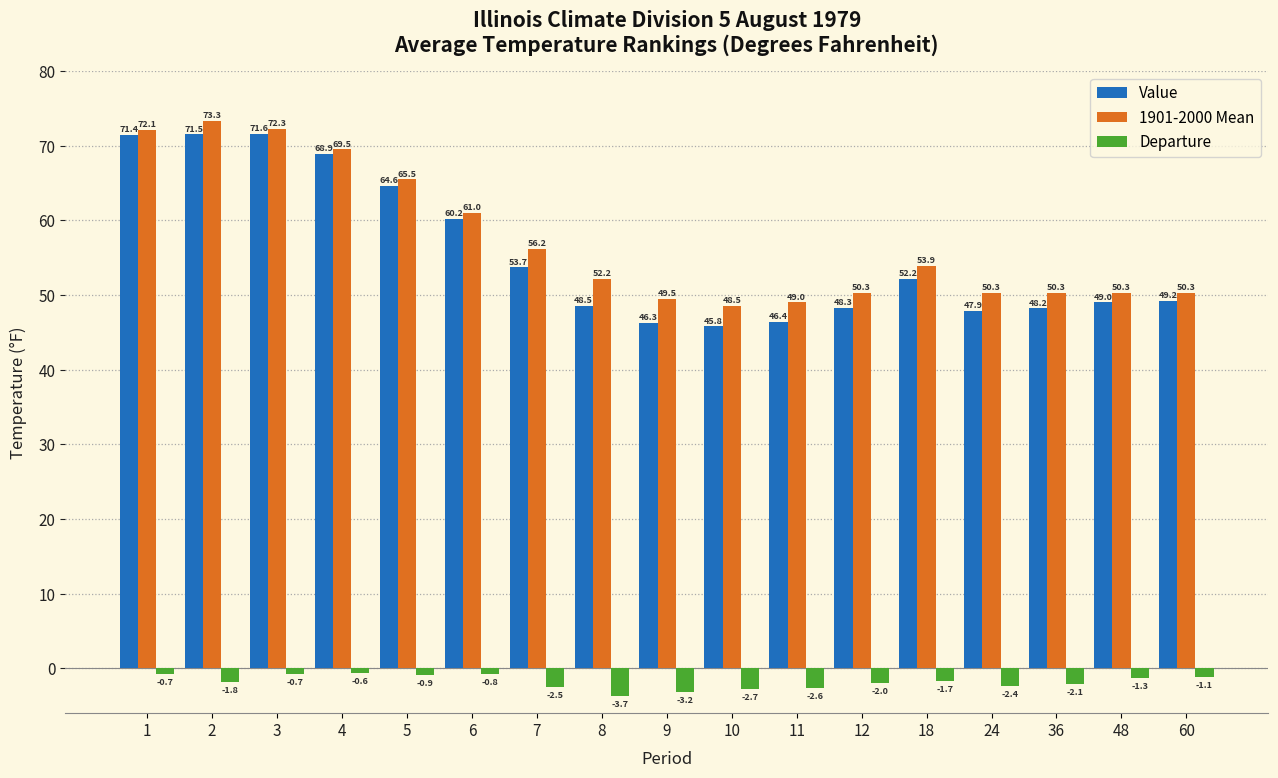

What is the difference between the Departure values at 12 and 5?

1.1